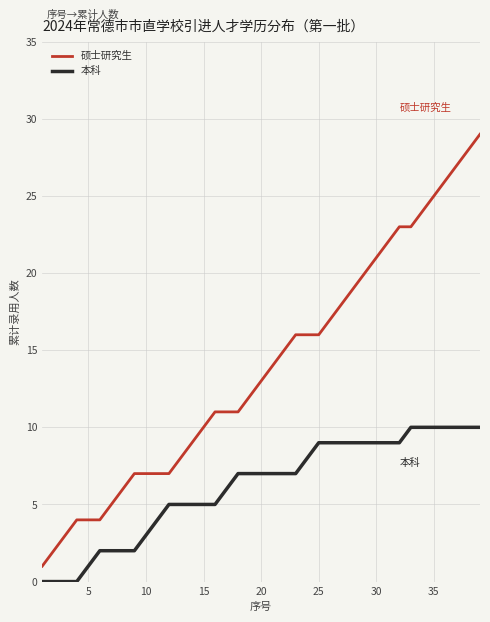

Rank the series by their average value, from highest to lowest.

硕士研究生, 本科